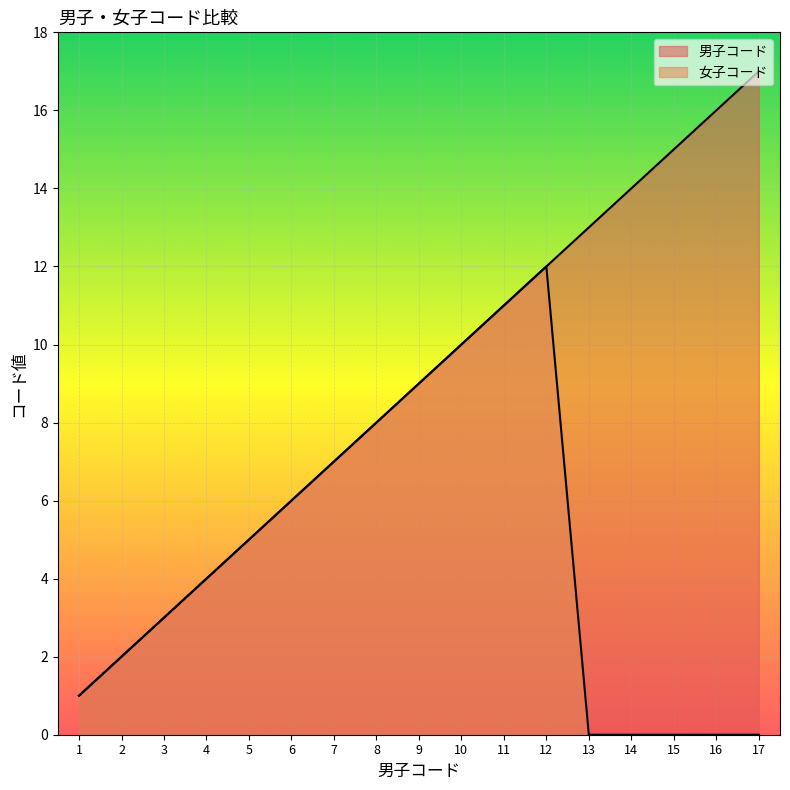

The value of 男子コード at 1 is 1. True or false?

True